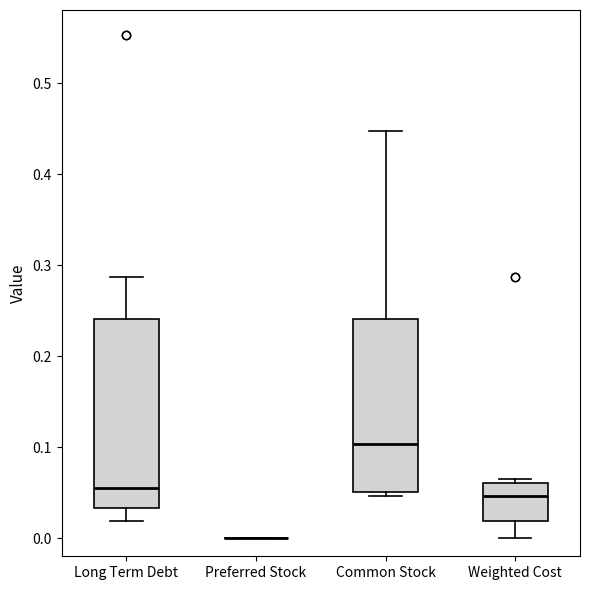

Reading left to right, transcribe this box plot: for each box, give where its median line is, the range the box spans, and where its two whiskers end, as read against the y-axis. The values are not printed on the chart, so give them approximately, as read against the axis.

Long Term Debt: median 0.06, box 0.03 to 0.24, whiskers 0.02 to 0.29
Preferred Stock: box collapsed to a line at 0.00, whiskers 0.00 to 0.00
Common Stock: median 0.10, box 0.05 to 0.24, whiskers 0.05 (just below the box's lower edge) to 0.45
Weighted Cost: median 0.05, box 0.02 to 0.06, whiskers 0.00 to 0.06 (just above the box's upper edge)